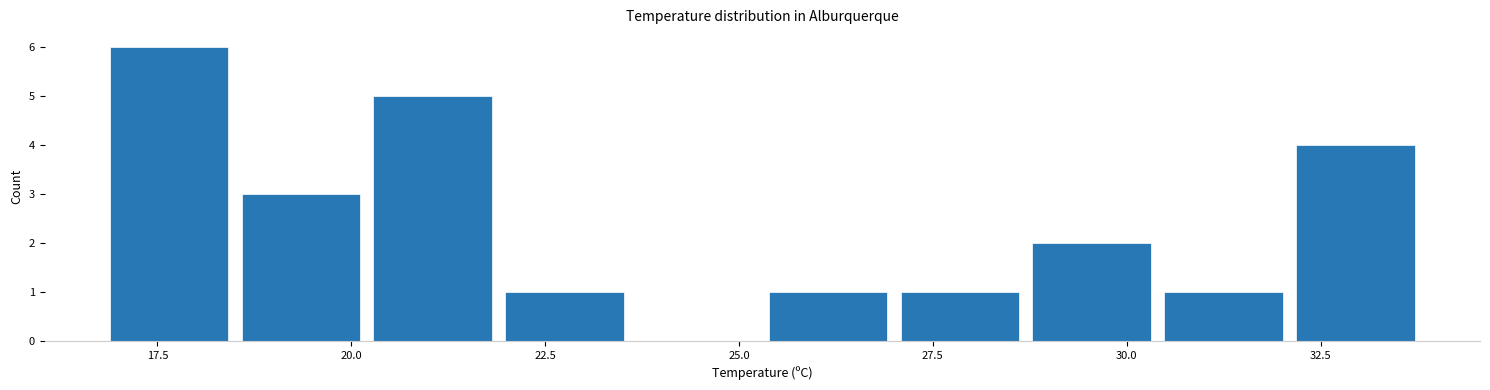

Around what value on the x-axis is the tallest bar? Give the approximate position of its centre, as read against the axis.

17.5